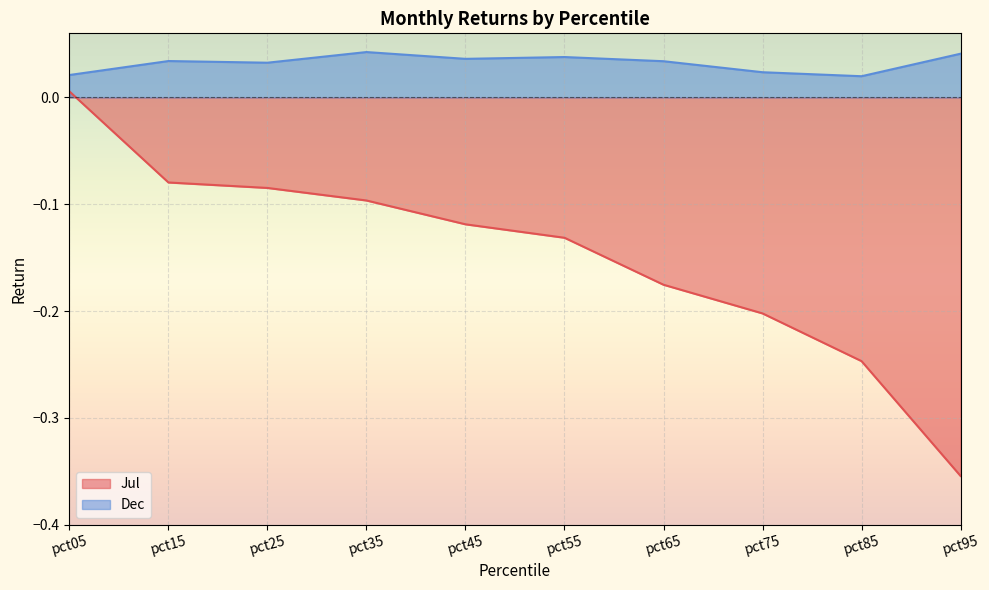

Between pct15 and pct75, which is larger?

pct15